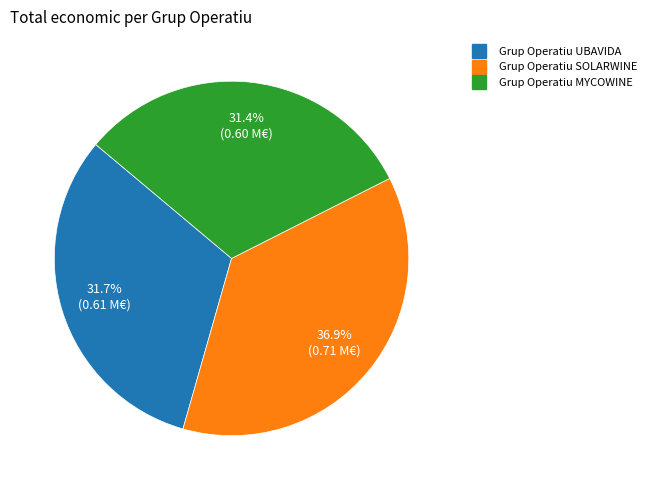

Is the sum of Grup Operatiu SOLARWINE and Grup Operatiu MYCOWINE greater than half?

Yes